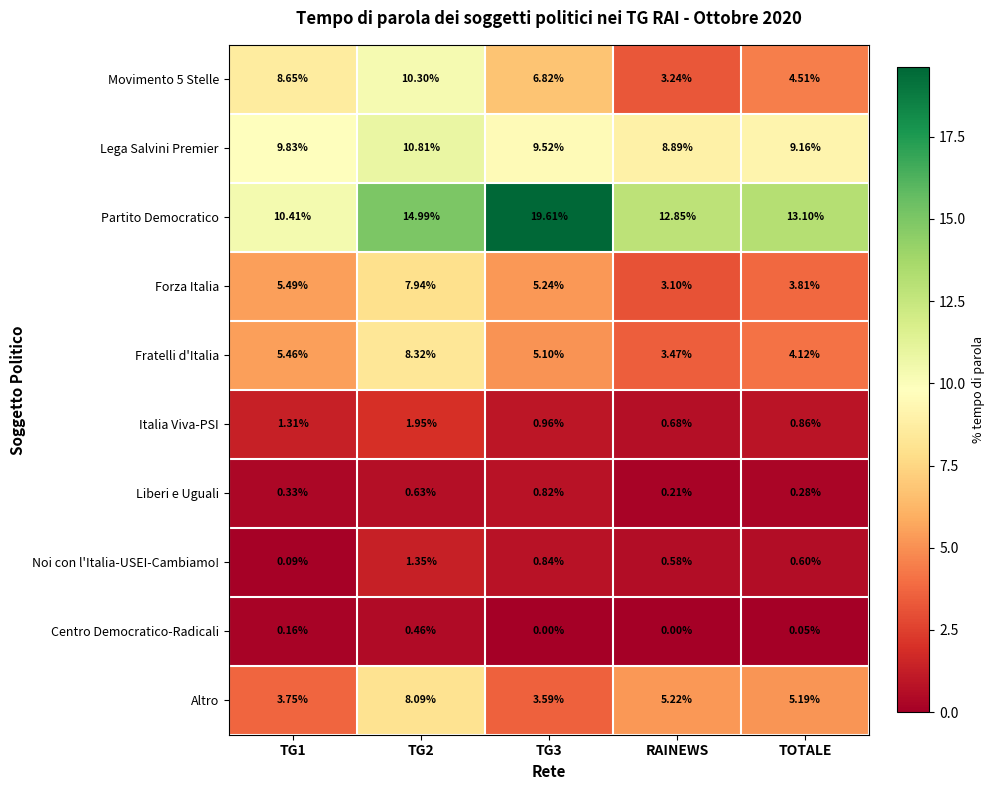

Between TG2 and TG3, which series saw the biggest shift?

Partito Democratico